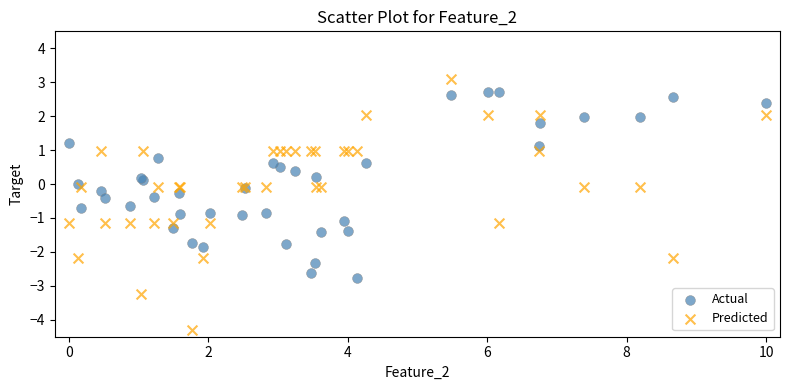

What is the X range (max minus min) for the scatter plot?

10.0